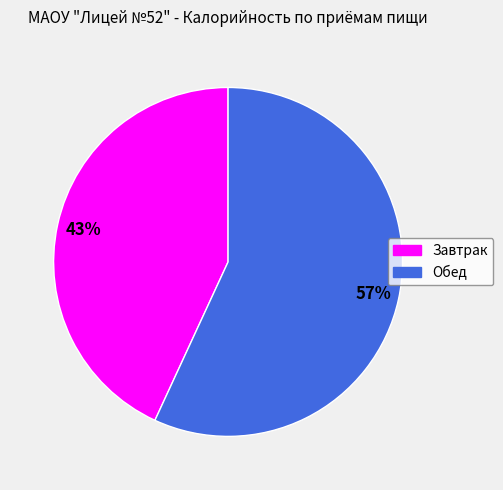

What is the majority slice?

Обед